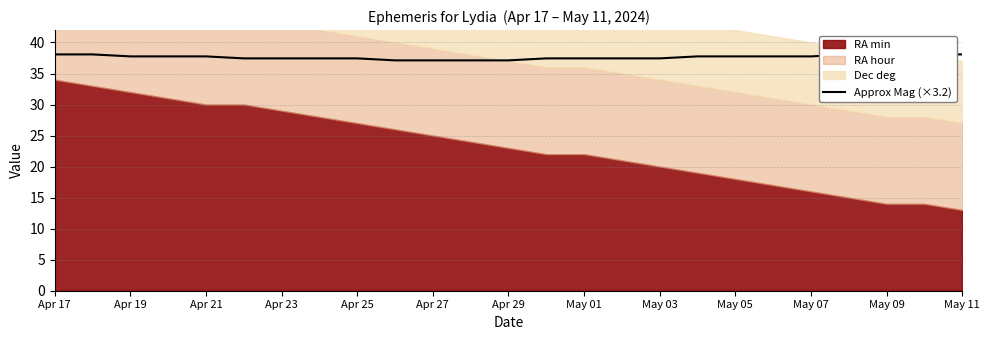

Reading left to right, extract all data points from this chart.

38.1	38.1	37.8	37.8	37.8	37.4	37.4	37.4	37.4	37.1	37.1	37.1	37.1	37.4	37.4	37.4	37.4	37.8	37.8	37.8	37.8	38.1	38.1	38.1	38.1